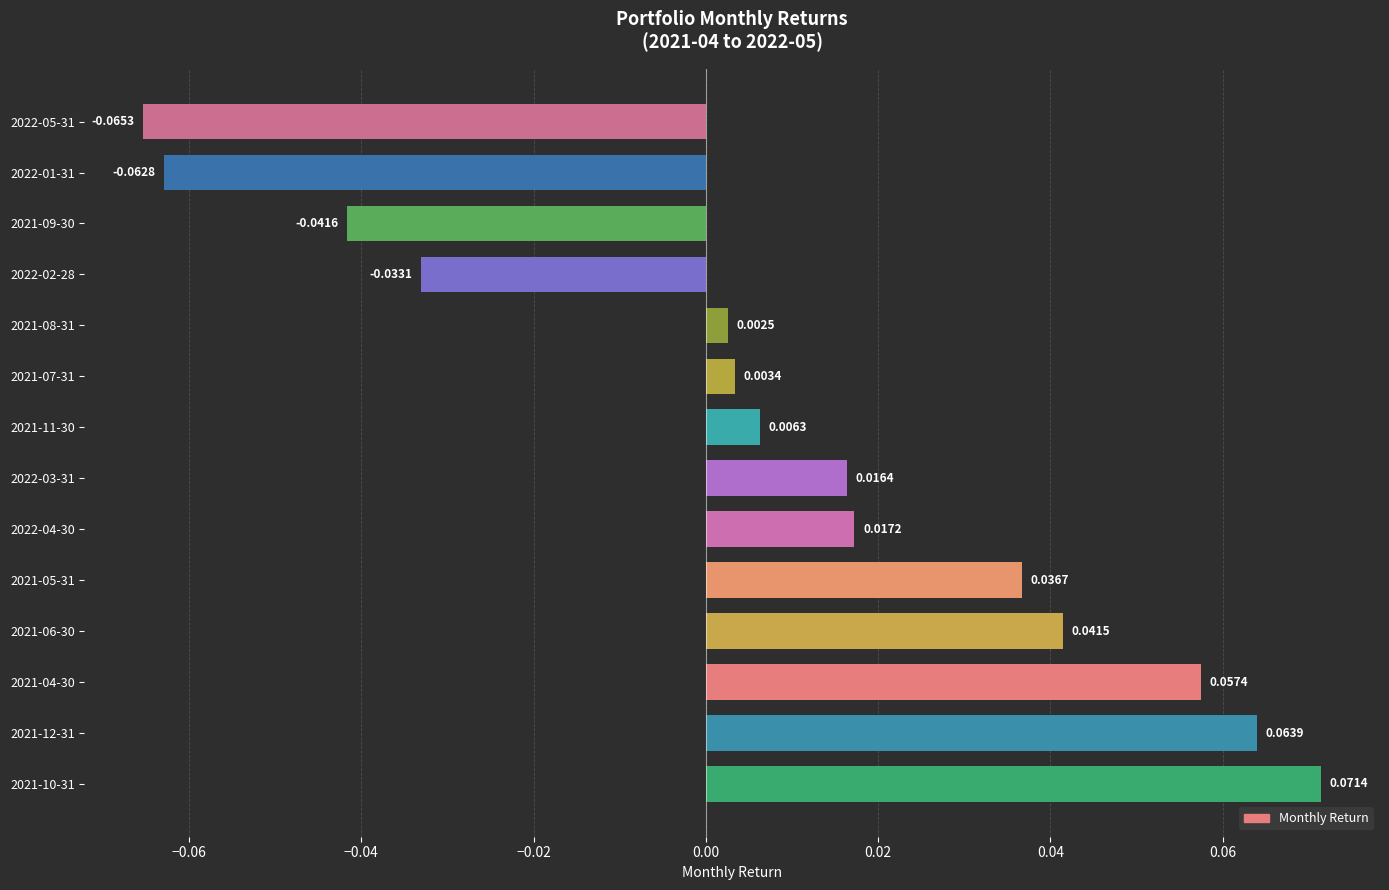

How many bars are there in total?

14